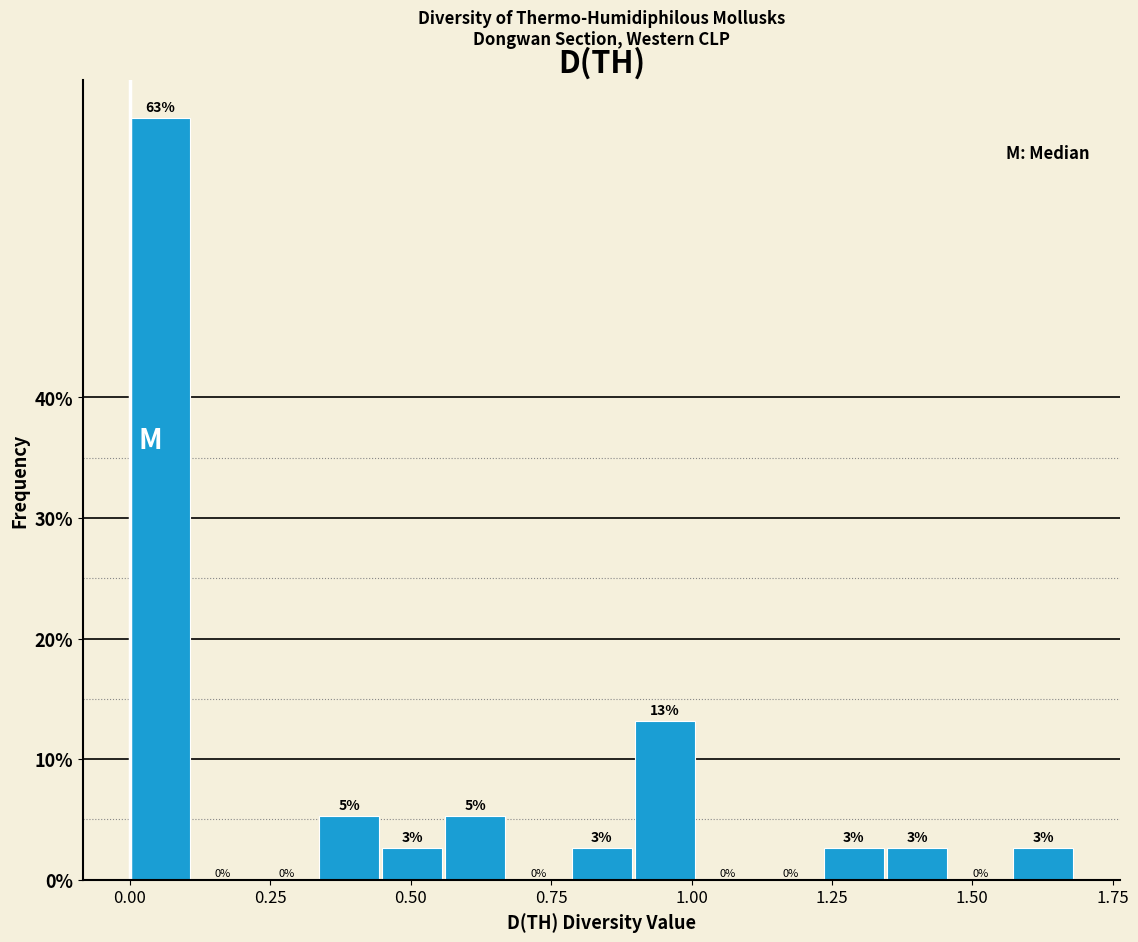

Around what value on the x-axis is the tallest bar? Give the approximate position of its centre, as read against the axis.

0.05